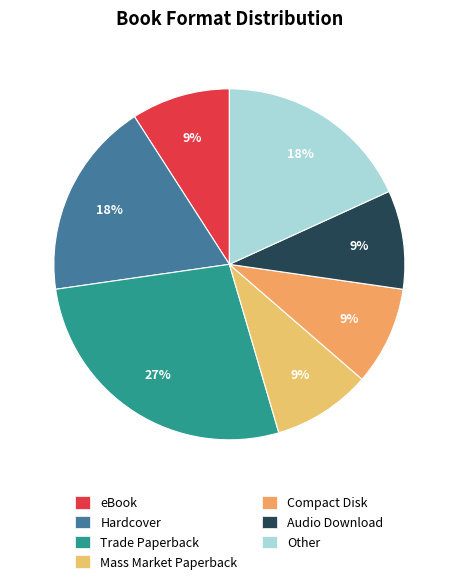

True or false: Hardcover accounts for 18% of the total.

True